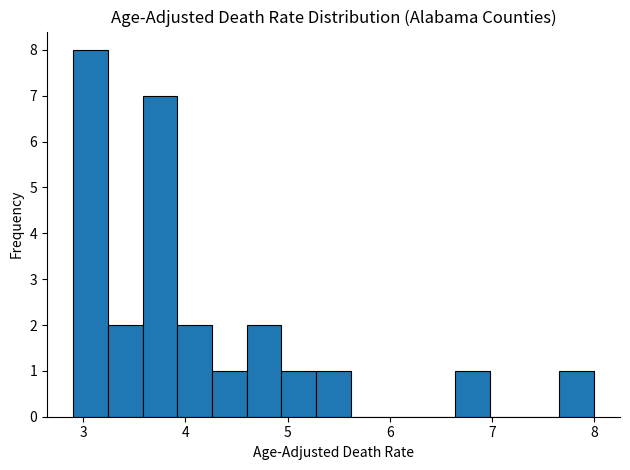

Around what value on the x-axis is the tallest bar? Give the approximate position of its centre, as read against the axis.

3.1